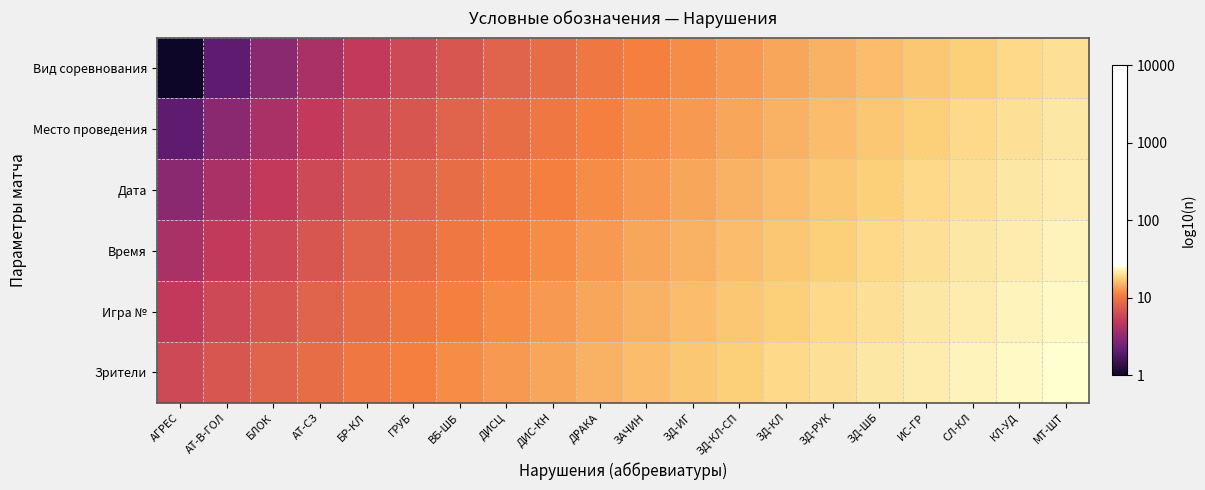

Reading left to right, what are all the values shown in this chart?

Вид соревнования: АГРЕС=0.0	АТ-В-ГОЛ=0.3	БЛОК=0.5	АТ-СЗ=0.6	БР-КЛ=0.7	ГРУБ=0.8	ВБ-ШБ=0.8	ДИСЦ=0.9	ДИС-КН=1.0	ДРАКА=1.0	ЗАЧИН=1.0	ЗД-ИГ=1.1	ЗД-КЛ-СП=1.1	ЗД-КЛ=1.1	ЗД-РУК=1.2	ЗД-ШБ=1.2	ИС-ГР=1.2	СЛ-КЛ=1.3	КЛ-УД=1.3	МТ-ШТ=1.3
Место проведения: АГРЕС=0.3	АТ-В-ГОЛ=0.5	БЛОК=0.6	АТ-СЗ=0.7	БР-КЛ=0.8	ГРУБ=0.8	ВБ-ШБ=0.9	ДИСЦ=1.0	ДИС-КН=1.0	ДРАКА=1.0	ЗАЧИН=1.1	ЗД-ИГ=1.1	ЗД-КЛ-СП=1.1	ЗД-КЛ=1.2	ЗД-РУК=1.2	ЗД-ШБ=1.2	ИС-ГР=1.3	СЛ-КЛ=1.3	КЛ-УД=1.3	МТ-ШТ=1.3
Дата: АГРЕС=0.5	АТ-В-ГОЛ=0.6	БЛОК=0.7	АТ-СЗ=0.8	БР-КЛ=0.8	ГРУБ=0.9	ВБ-ШБ=1.0	ДИСЦ=1.0	ДИС-КН=1.0	ДРАКА=1.1	ЗАЧИН=1.1	ЗД-ИГ=1.1	ЗД-КЛ-СП=1.2	ЗД-КЛ=1.2	ЗД-РУК=1.2	ЗД-ШБ=1.3	ИС-ГР=1.3	СЛ-КЛ=1.3	КЛ-УД=1.3	МТ-ШТ=1.3
Время: АГРЕС=0.6	АТ-В-ГОЛ=0.7	БЛОК=0.8	АТ-СЗ=0.8	БР-КЛ=0.9	ГРУБ=1.0	ВБ-ШБ=1.0	ДИСЦ=1.0	ДИС-КН=1.1	ДРАКА=1.1	ЗАЧИН=1.1	ЗД-ИГ=1.2	ЗД-КЛ-СП=1.2	ЗД-КЛ=1.2	ЗД-РУК=1.3	ЗД-ШБ=1.3	ИС-ГР=1.3	СЛ-КЛ=1.3	КЛ-УД=1.3	МТ-ШТ=1.4
Игра №: АГРЕС=0.7	АТ-В-ГОЛ=0.8	БЛОК=0.8	АТ-СЗ=0.9	БР-КЛ=1.0	ГРУБ=1.0	ВБ-ШБ=1.0	ДИСЦ=1.1	ДИС-КН=1.1	ДРАКА=1.1	ЗАЧИН=1.2	ЗД-ИГ=1.2	ЗД-КЛ-СП=1.2	ЗД-КЛ=1.3	ЗД-РУК=1.3	ЗД-ШБ=1.3	ИС-ГР=1.3	СЛ-КЛ=1.3	КЛ-УД=1.4	МТ-ШТ=1.4
Зрители: АГРЕС=0.8	АТ-В-ГОЛ=0.8	БЛОК=0.9	АТ-СЗ=1.0	БР-КЛ=1.0	ГРУБ=1.0	ВБ-ШБ=1.1	ДИСЦ=1.1	ДИС-КН=1.1	ДРАКА=1.2	ЗАЧИН=1.2	ЗД-ИГ=1.2	ЗД-КЛ-СП=1.3	ЗД-КЛ=1.3	ЗД-РУК=1.3	ЗД-ШБ=1.3	ИС-ГР=1.3	СЛ-КЛ=1.4	КЛ-УД=1.4	МТ-ШТ=1.4